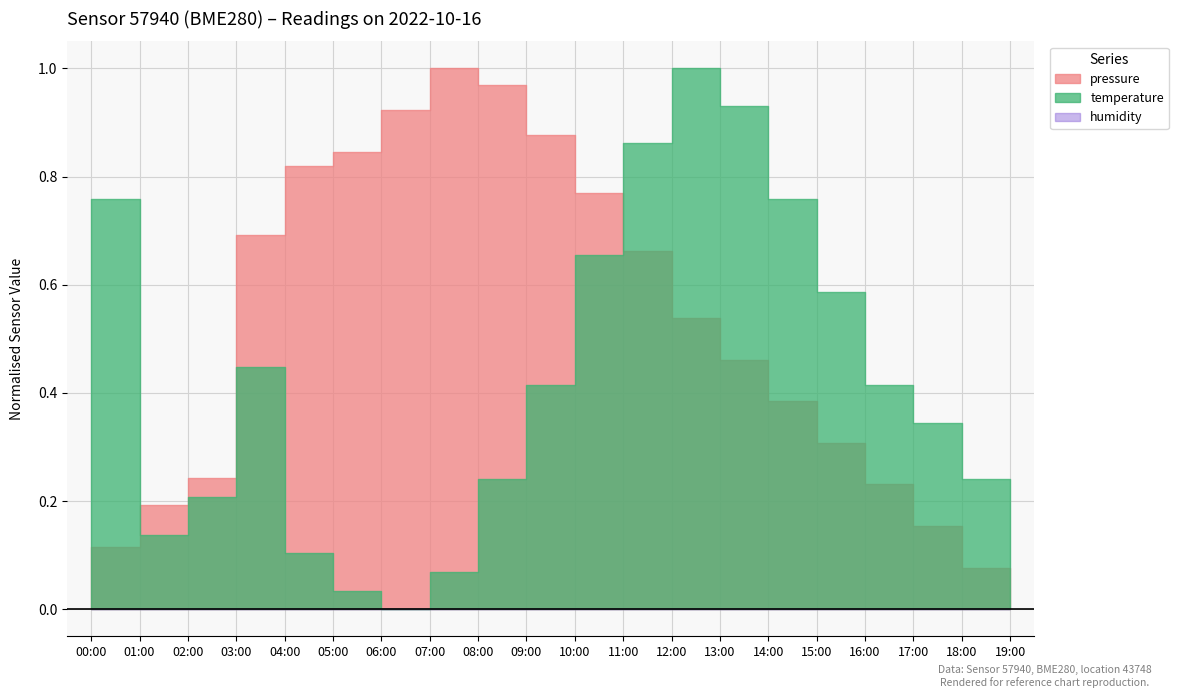

What is the label of the 3rd point from the left?

02:00